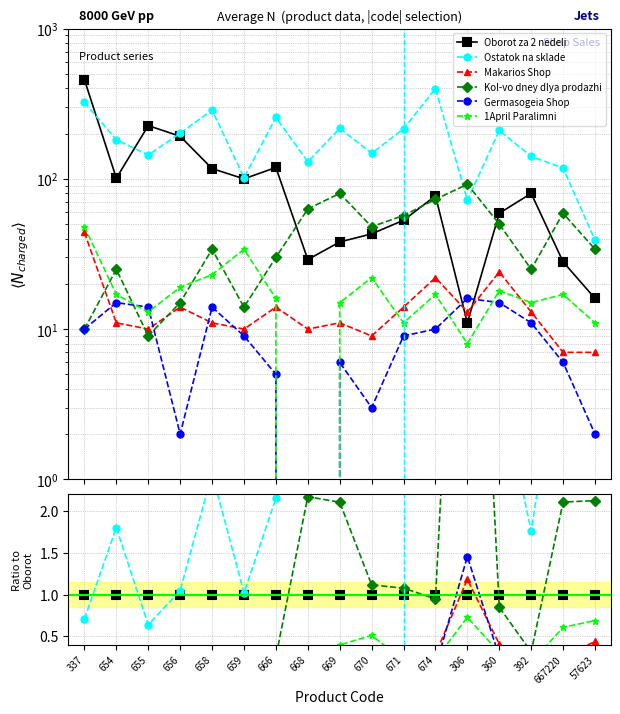

Is it true that Oborot za 2 nedeli equals 0.3 at 655?

False